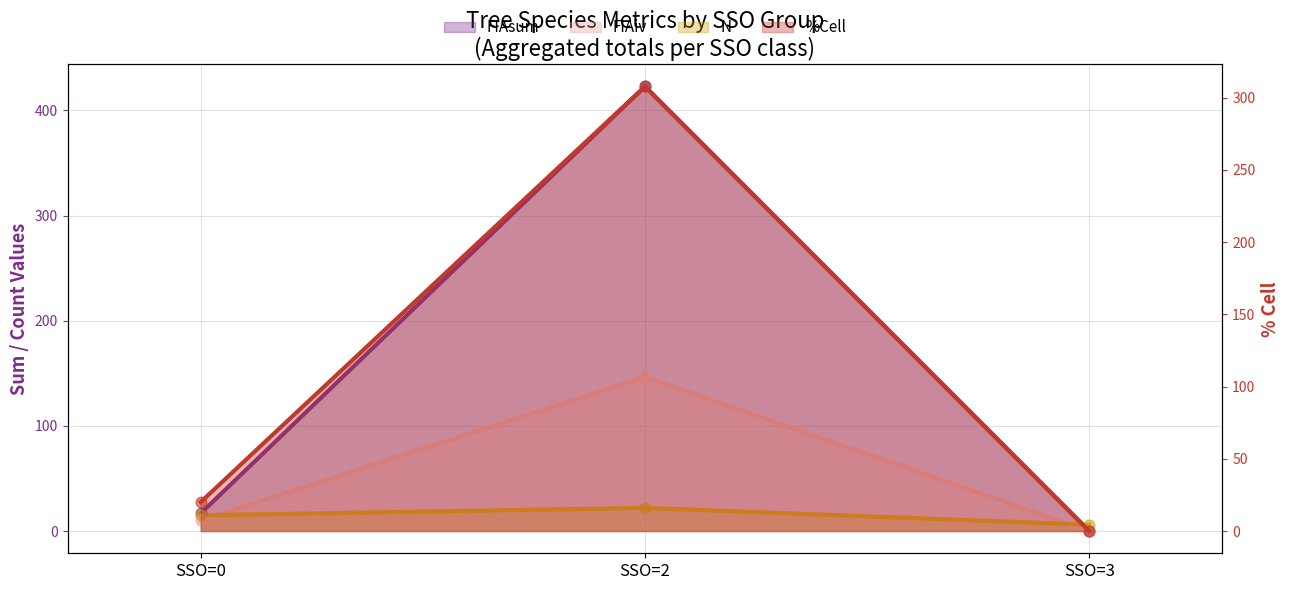

Which series reaches the minimum Y coordinate?

FIAsum